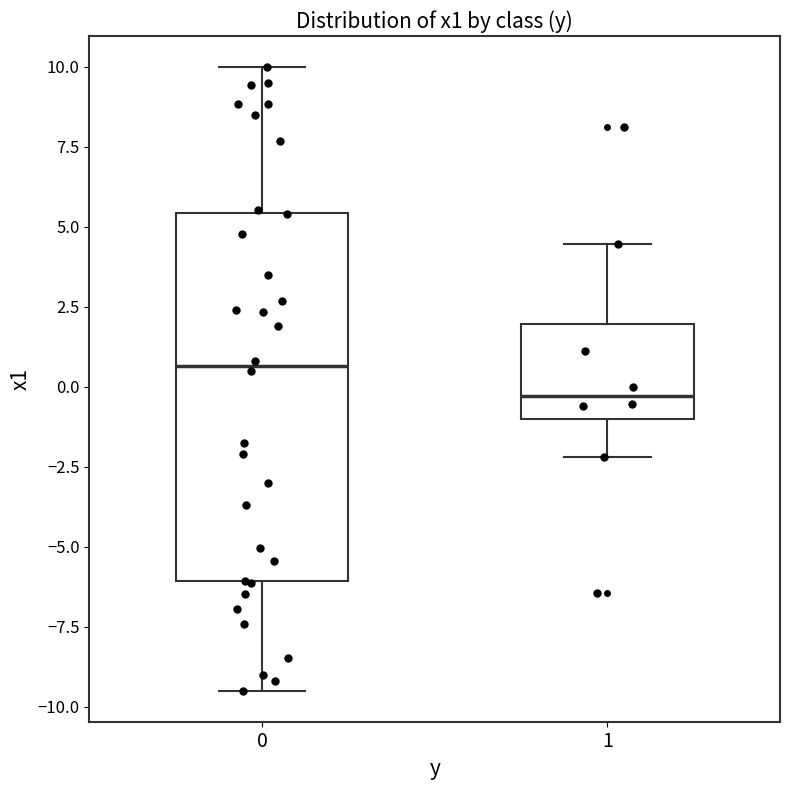

Reading left to right, transcribe this box plot: for each box, give where its median line is, the range the box spans, and where its two whiskers end, as read against the y-axis. The values are not printed on the chart, so give them approximately, as read against the axis.

0: median 0.5, box -6.0 to 5.5, whiskers -9.5 to 10.0
1: median -0.5, box -1.0 to 2.0, whiskers -2.0 to 4.5